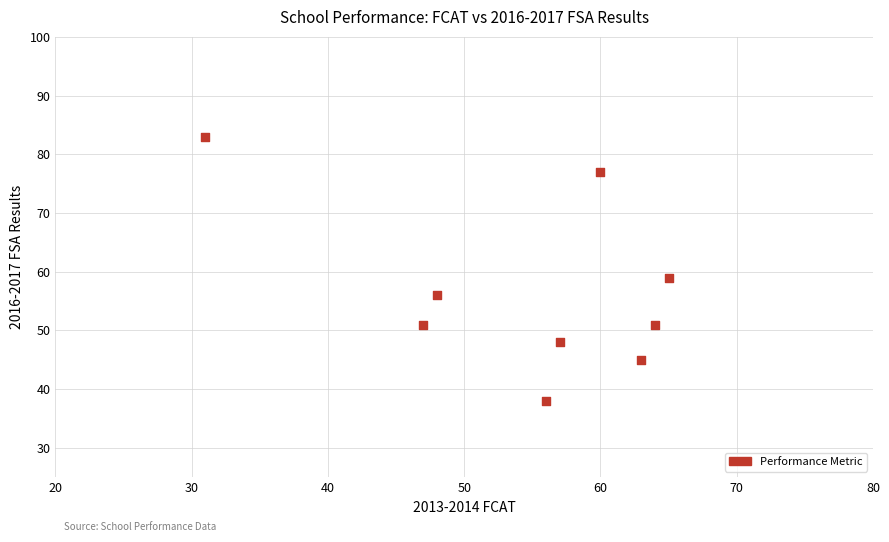

What is the average Y value?

56